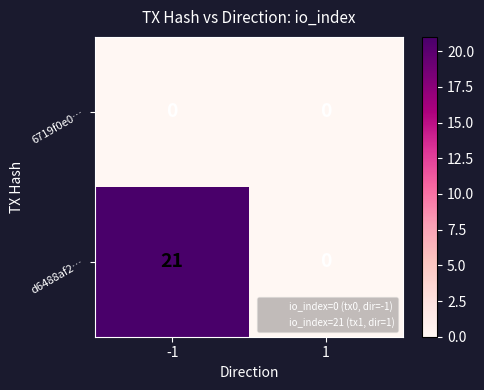

Which series has the largest range (max minus min)?

d6488af2…